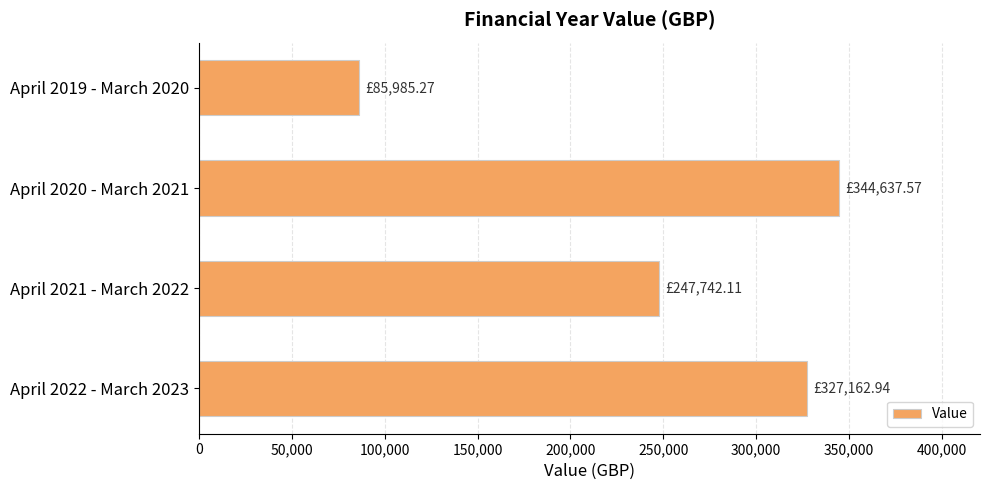

Does the chart contain any negative values?

No